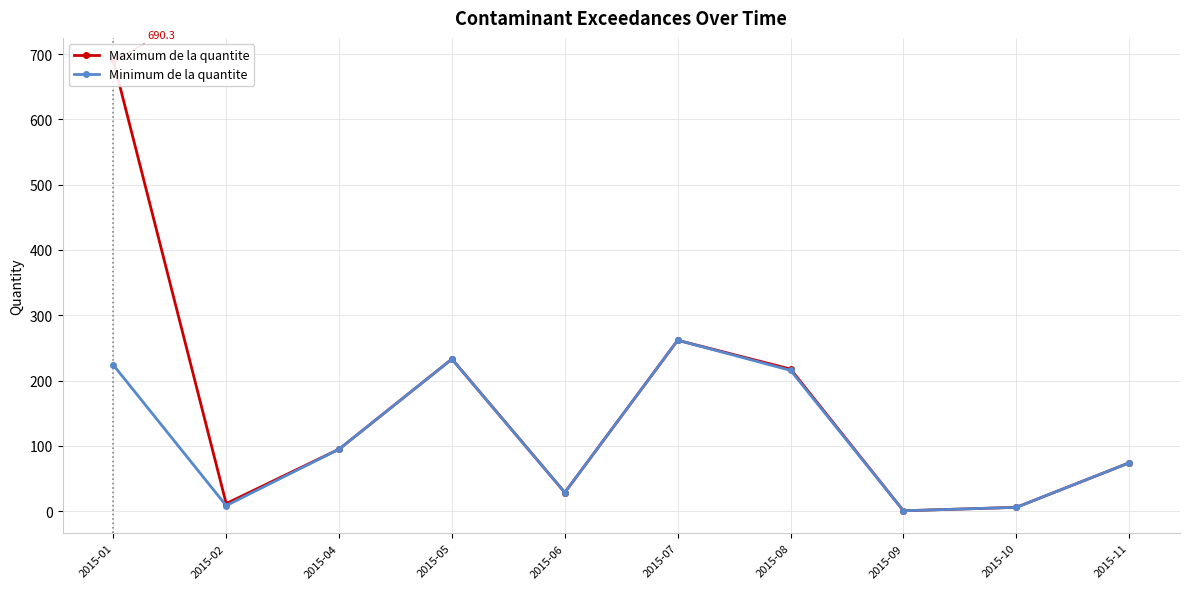

Is it true that Maximum de la quantite equals 5.8 at 2015-10?

True